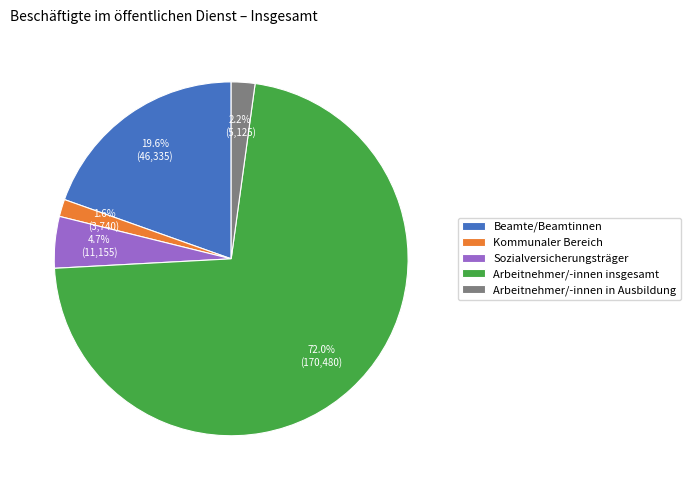

Does Arbeitnehmer/-innen insgesamt account for over 50% of the chart?

Yes